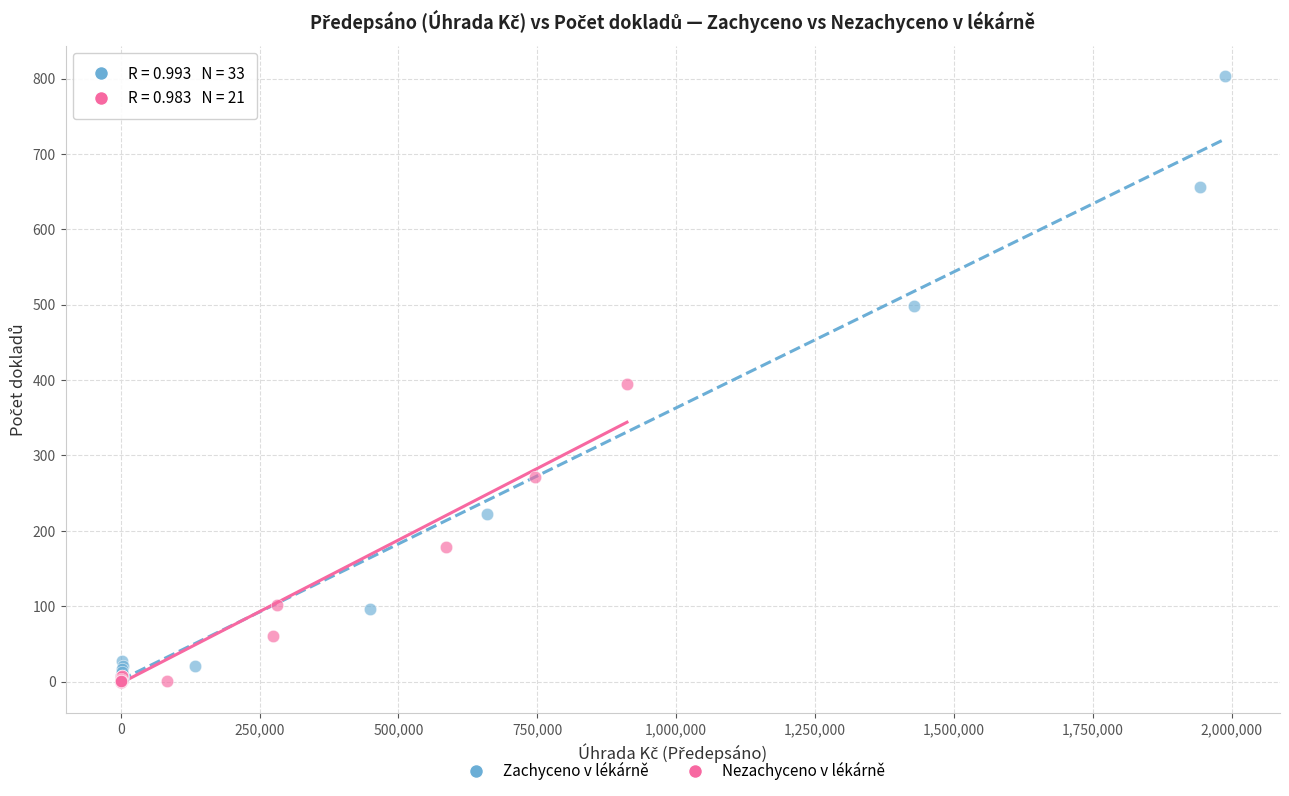

Which series has the widest spread of Y values?

Zachyceno v lékárně